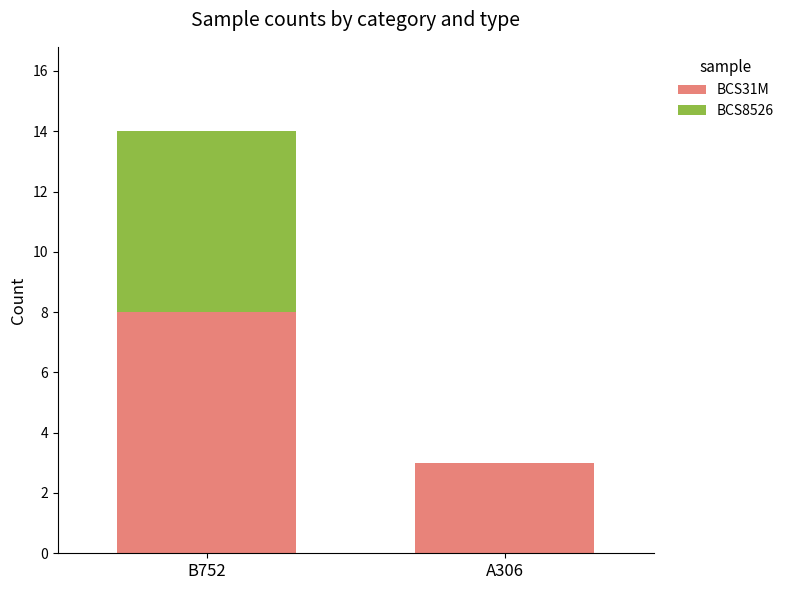

Read the BCS31M value at A306.

3